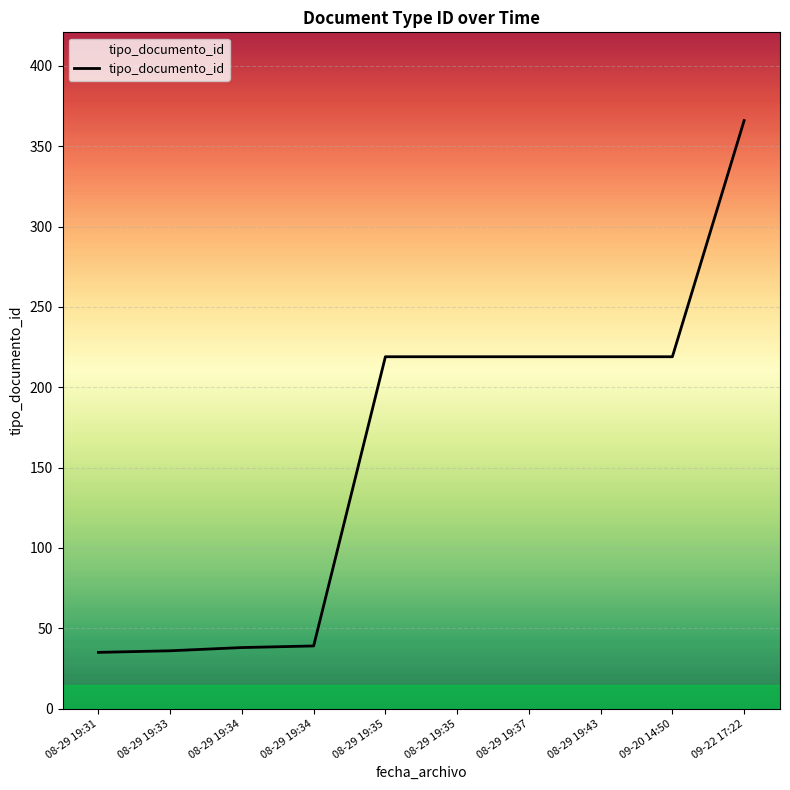

How many lines are shown in the chart?

1